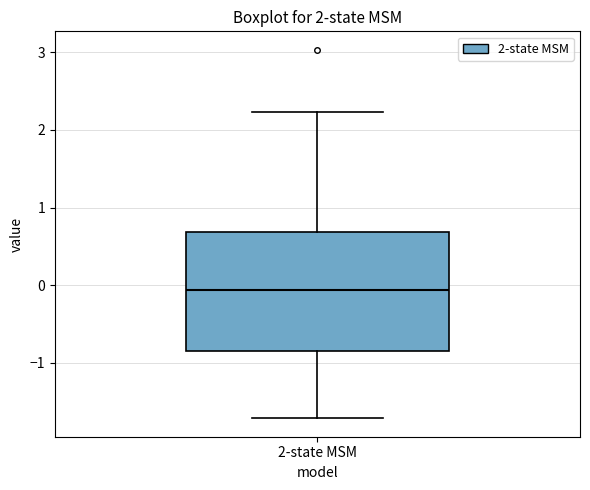

Transcribe this box plot: give where the median line is, the range the box spans, and where the two whiskers end, as read against the y-axis. The values are not printed on the chart, so give them approximately, as read against the axis.

median -0.1, box -0.8 to 0.7, whiskers -1.7 to 2.2